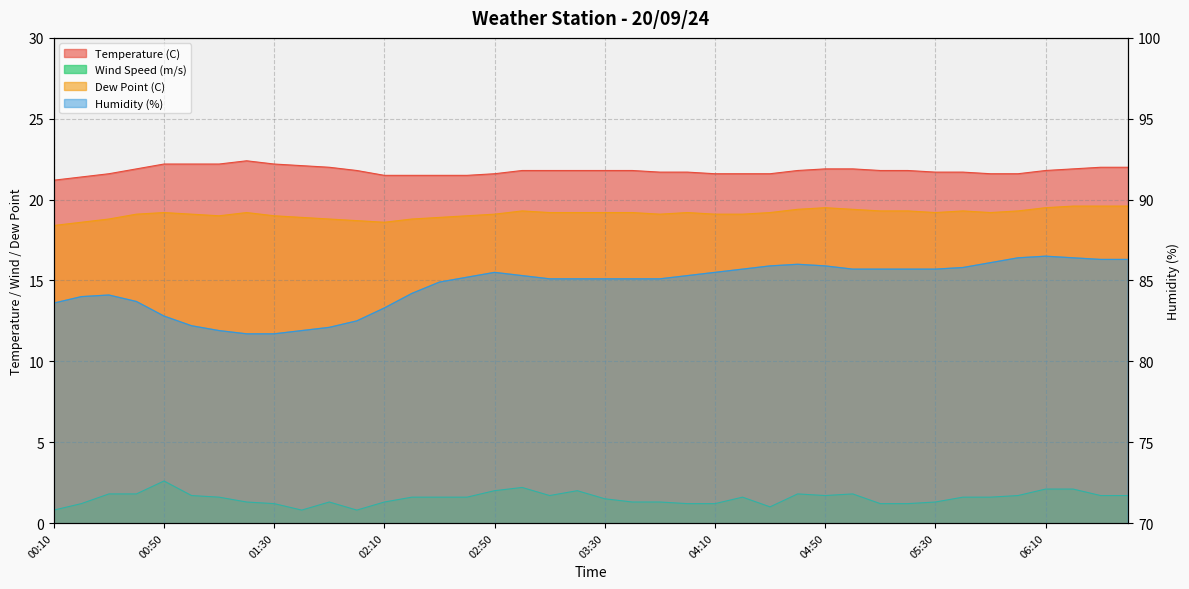

How many series are shown in this chart?

4